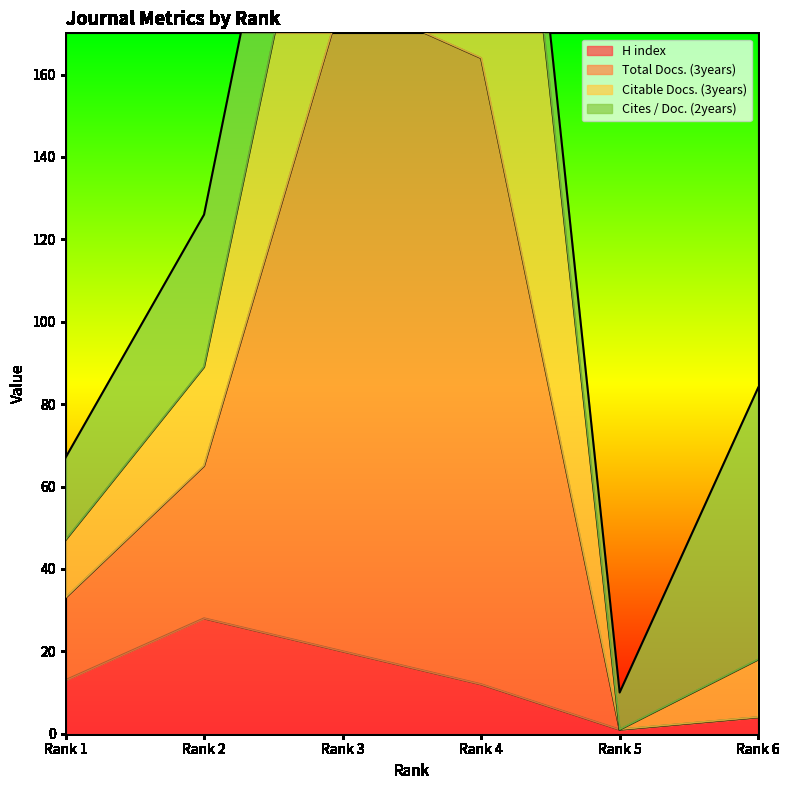

Does the chart display data point markers on the line(s)?

No